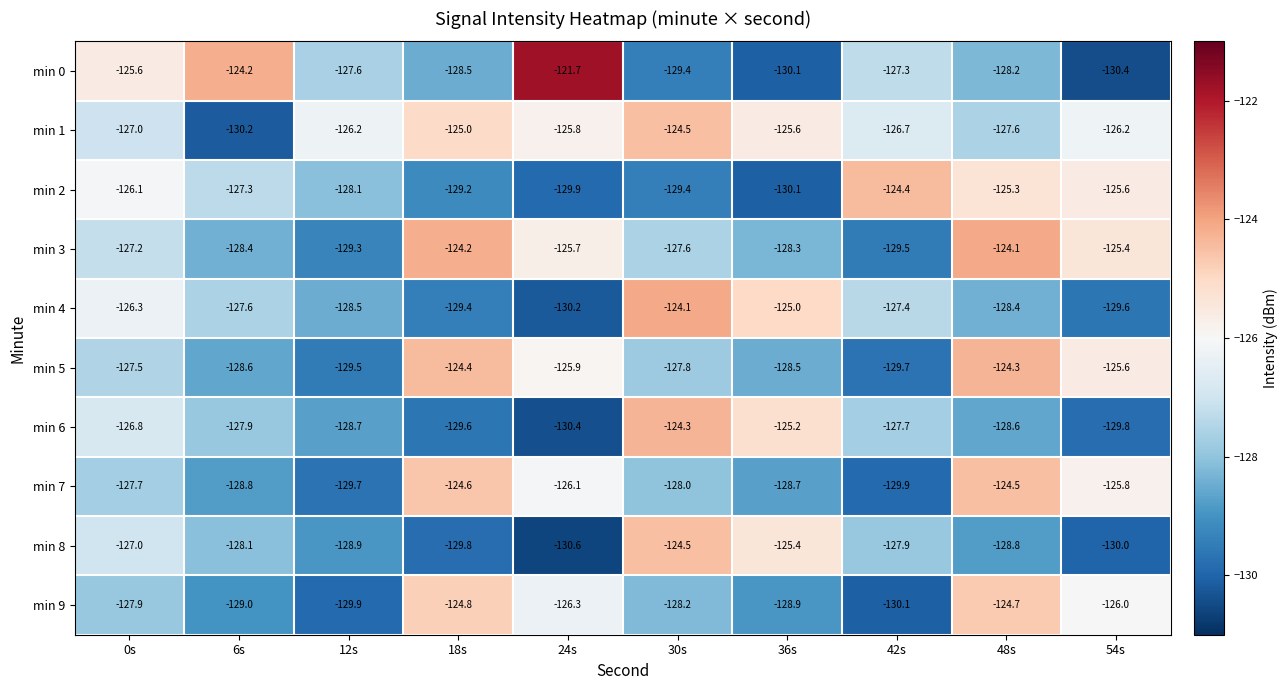

Is it true that min 7 equals -53.4 at 24s?

False